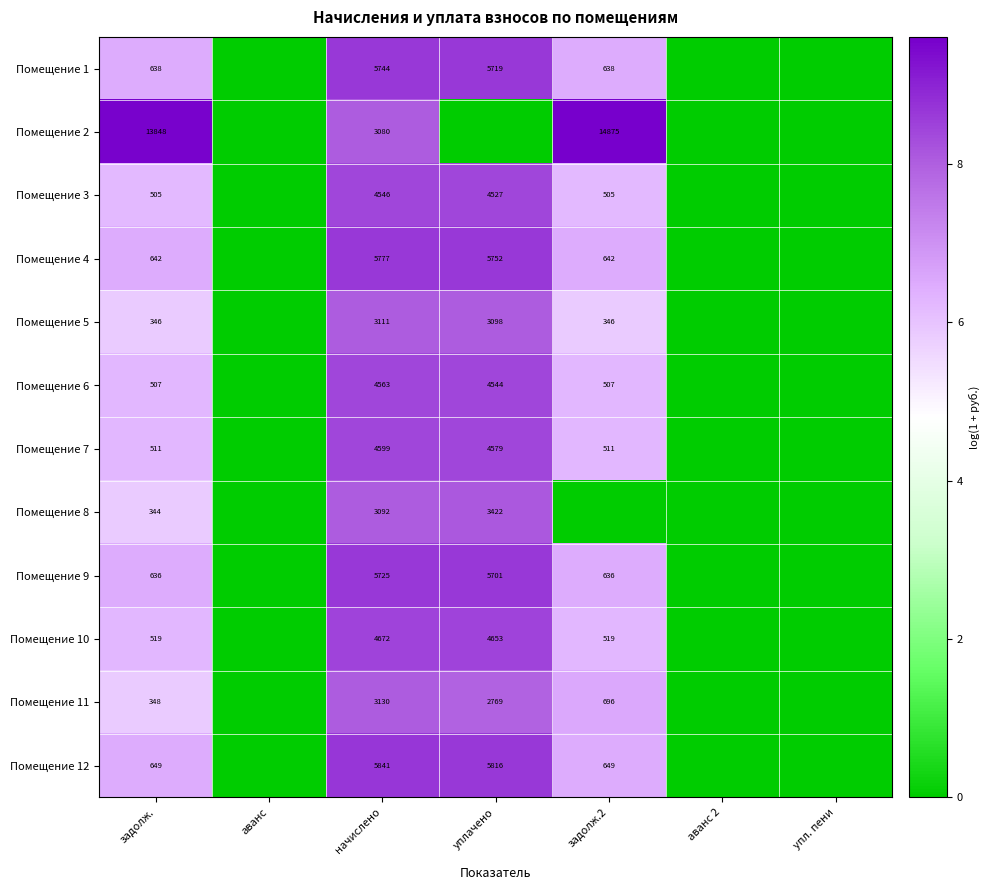

What is the difference between the highest and lowest values at задолж.?

13504